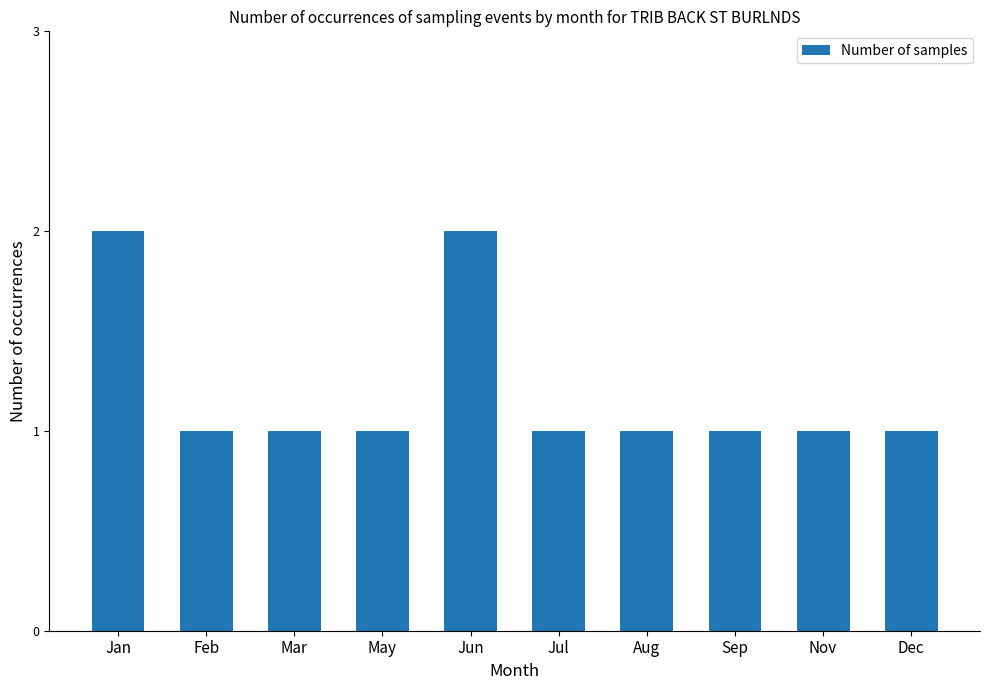

Count the number of categories in the chart.

10